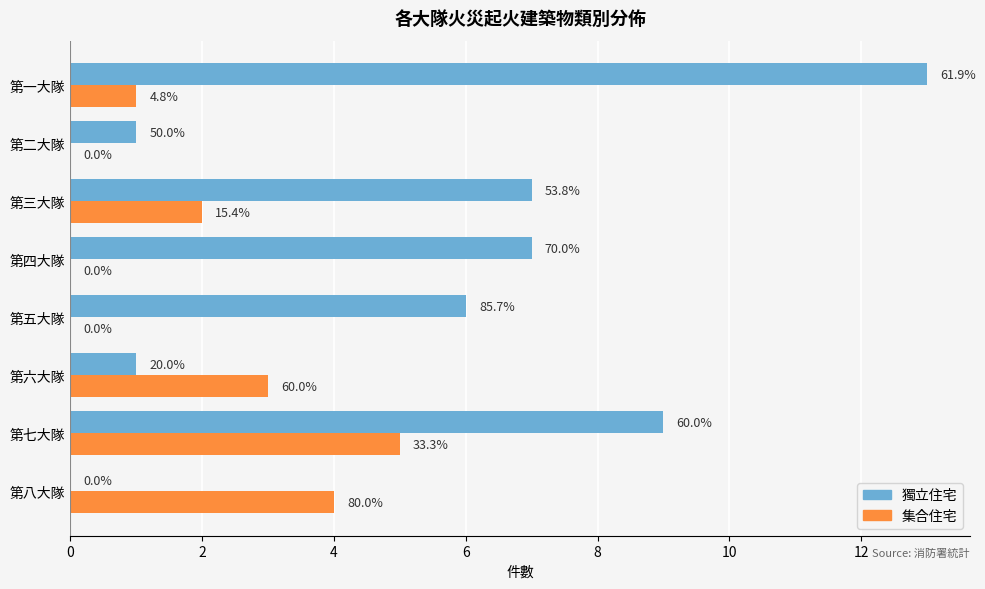

Which series has the largest range (max minus min)?

獨立住宅